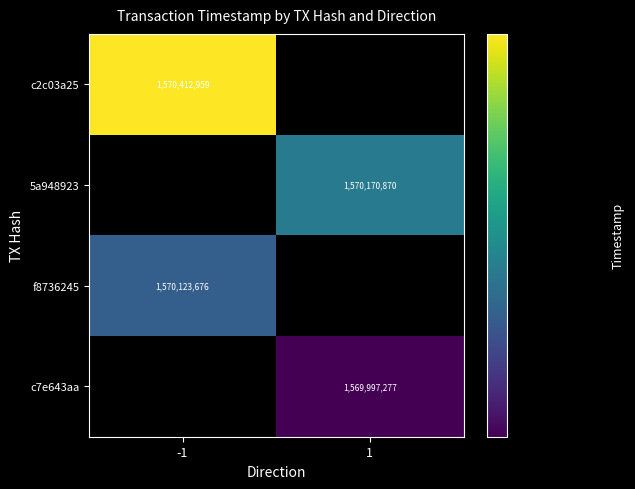

Is it true that f8736245 equals 1570123676 at -1?

True